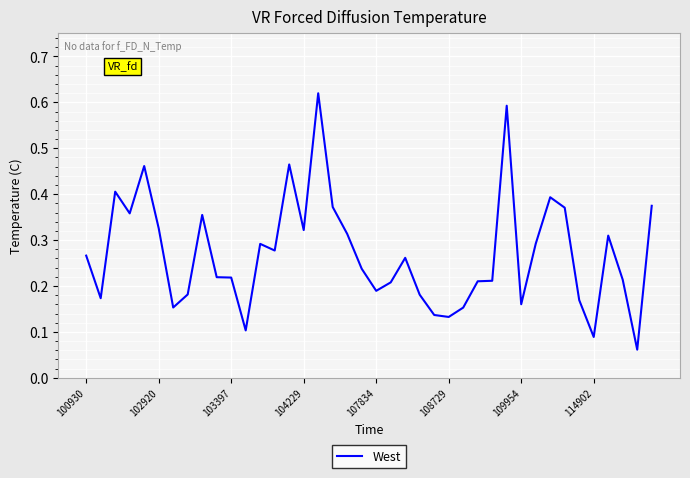

How many lines are shown in the chart?

1